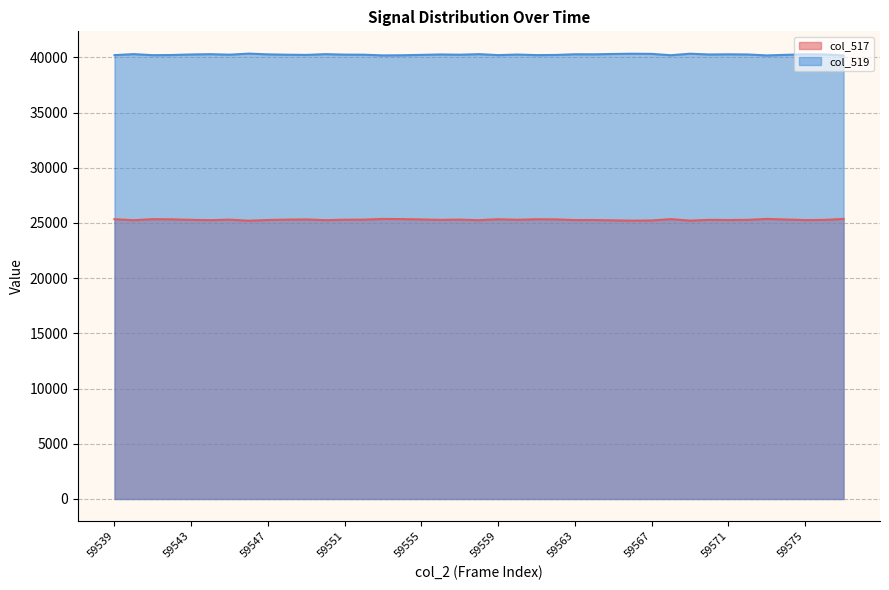

Where is the first local maximum for col_517?

59541